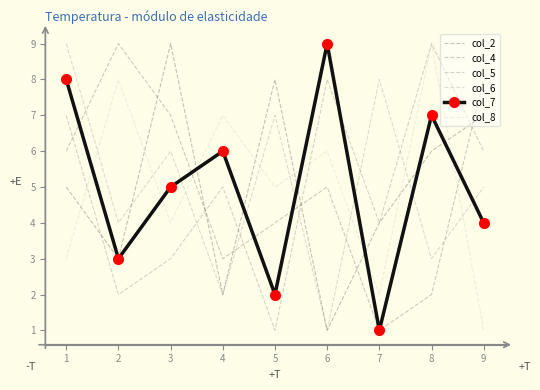

Between 4 and 7, which series saw the biggest shift?

col_6